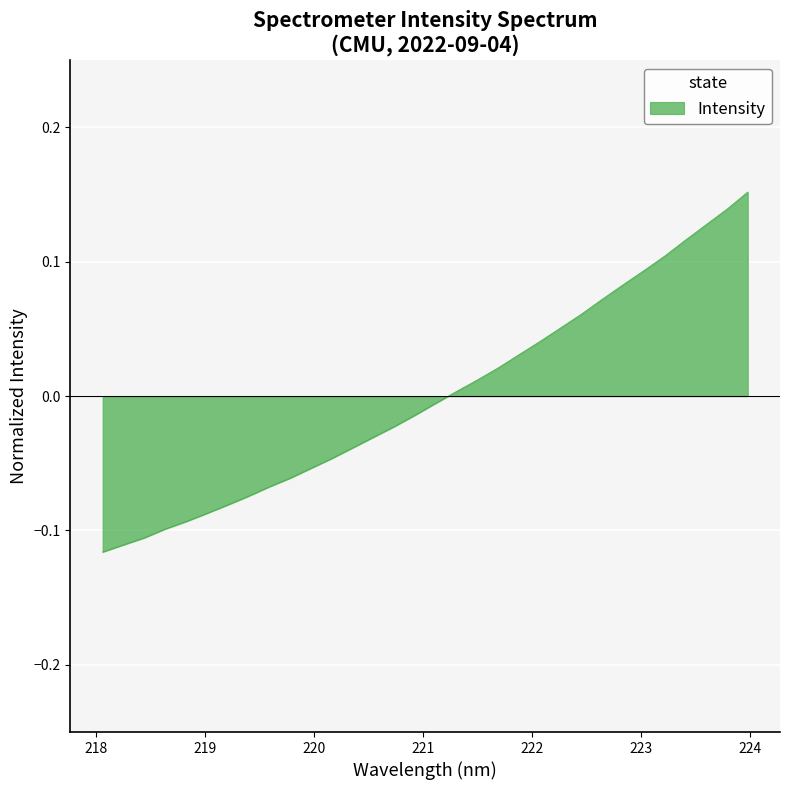

How many lines are shown in the chart?

1